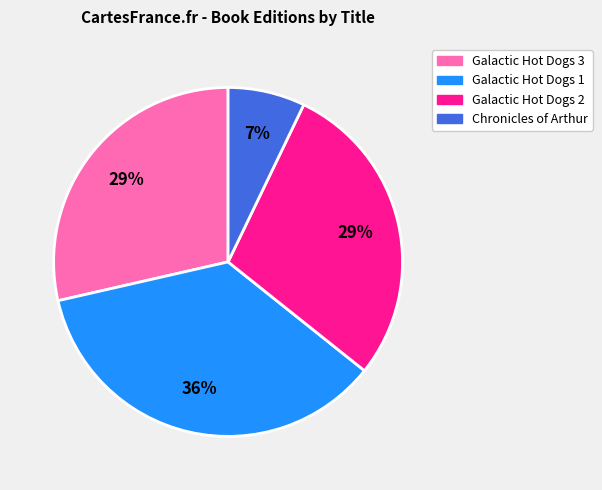

What percentage is the Galactic Hot Dogs 2 slice, to the nearest percent?

29%